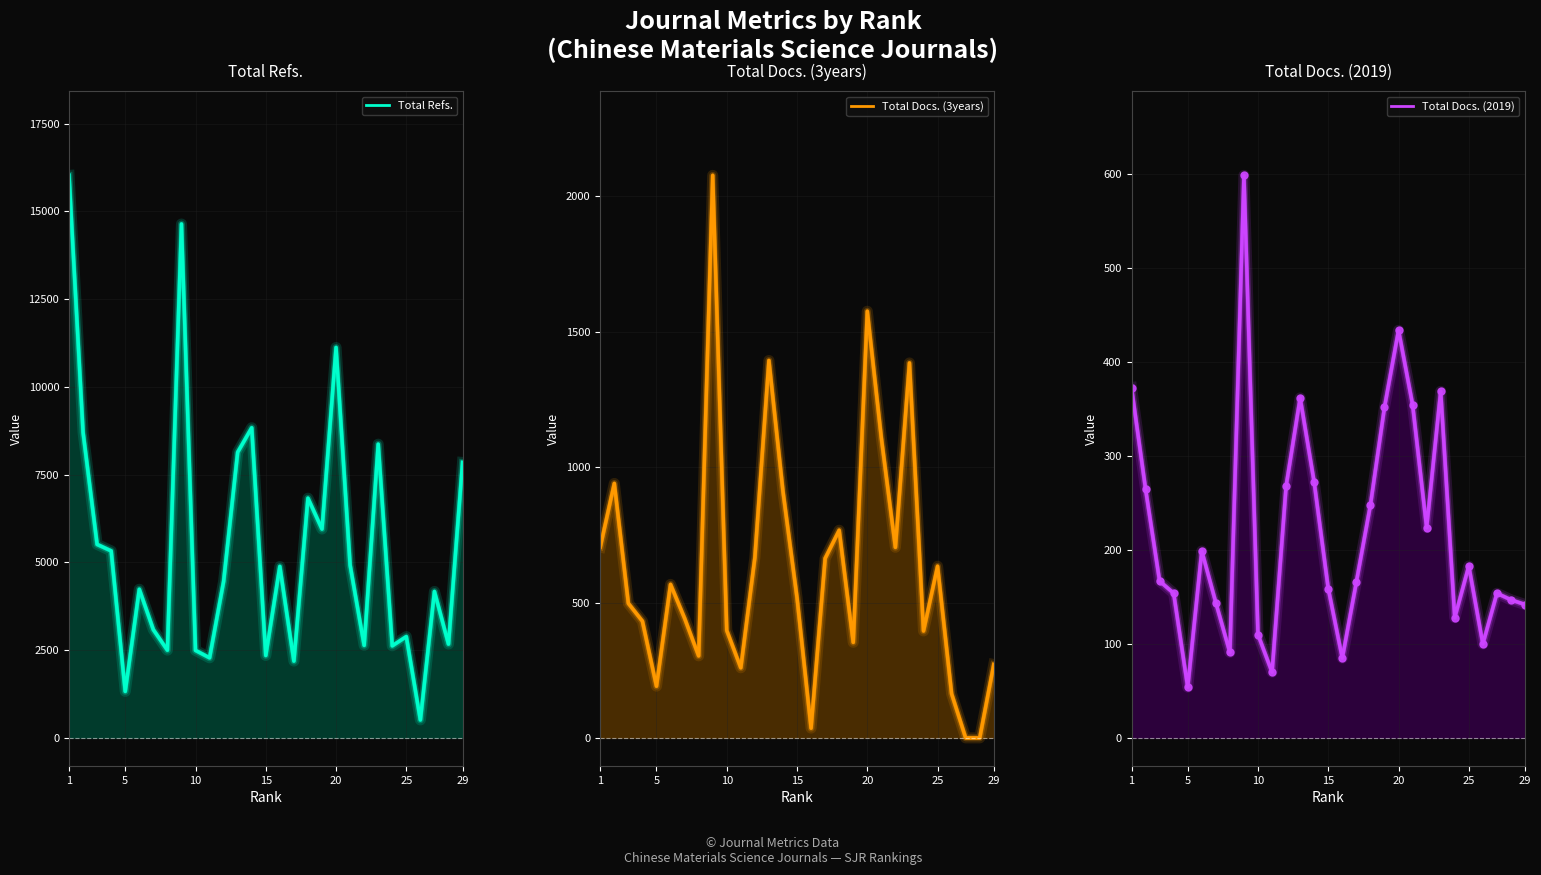

Where is the first local minimum for Total Refs.?

5